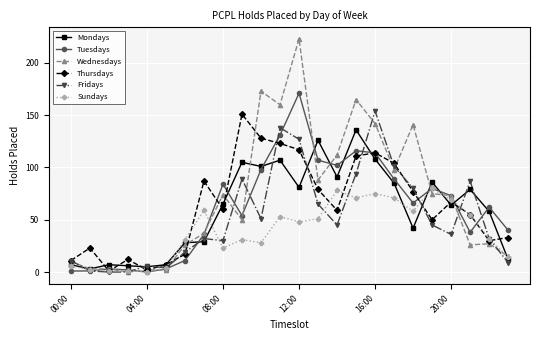

True or false: Tuesdays has more than 0 points higher than both neighbors.

True